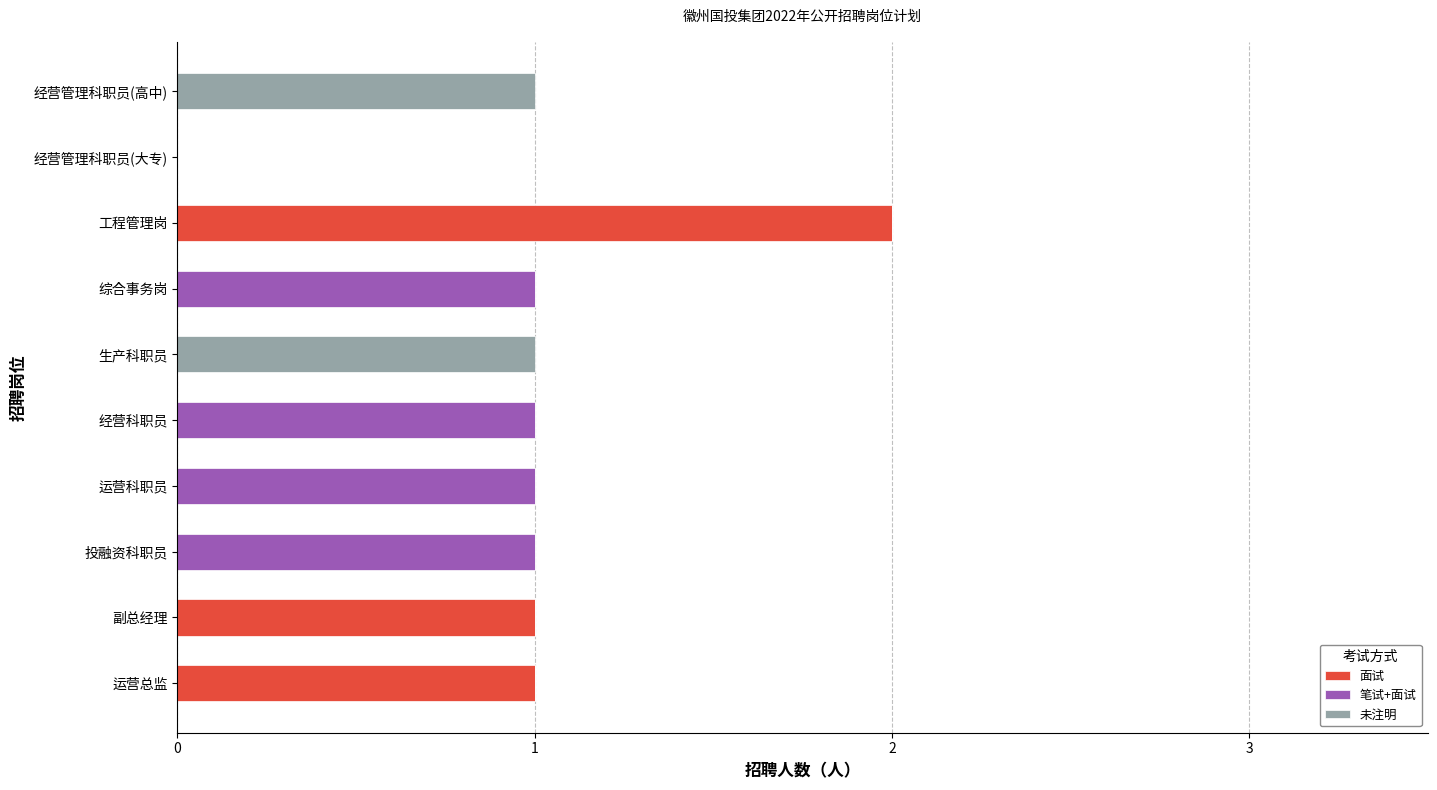

Which category has the highest value in the 面试 series?

工程管理岗